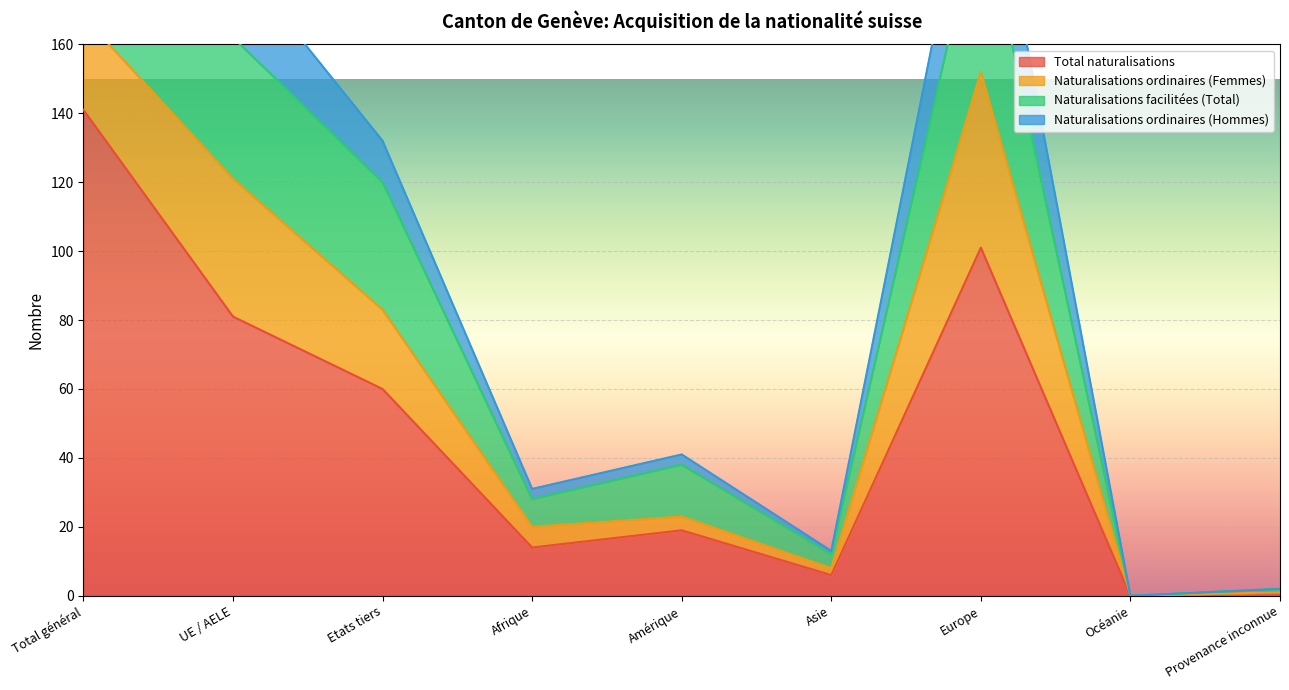

True or false: Total naturalisations has a value of 0 at Océanie.

True